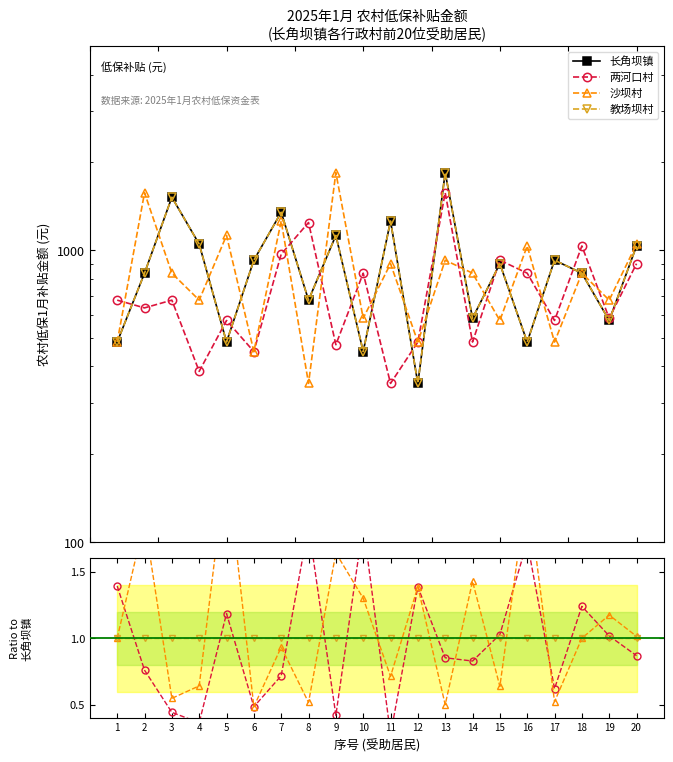

Between 3 and 18, which series saw the biggest shift?

长角坝镇